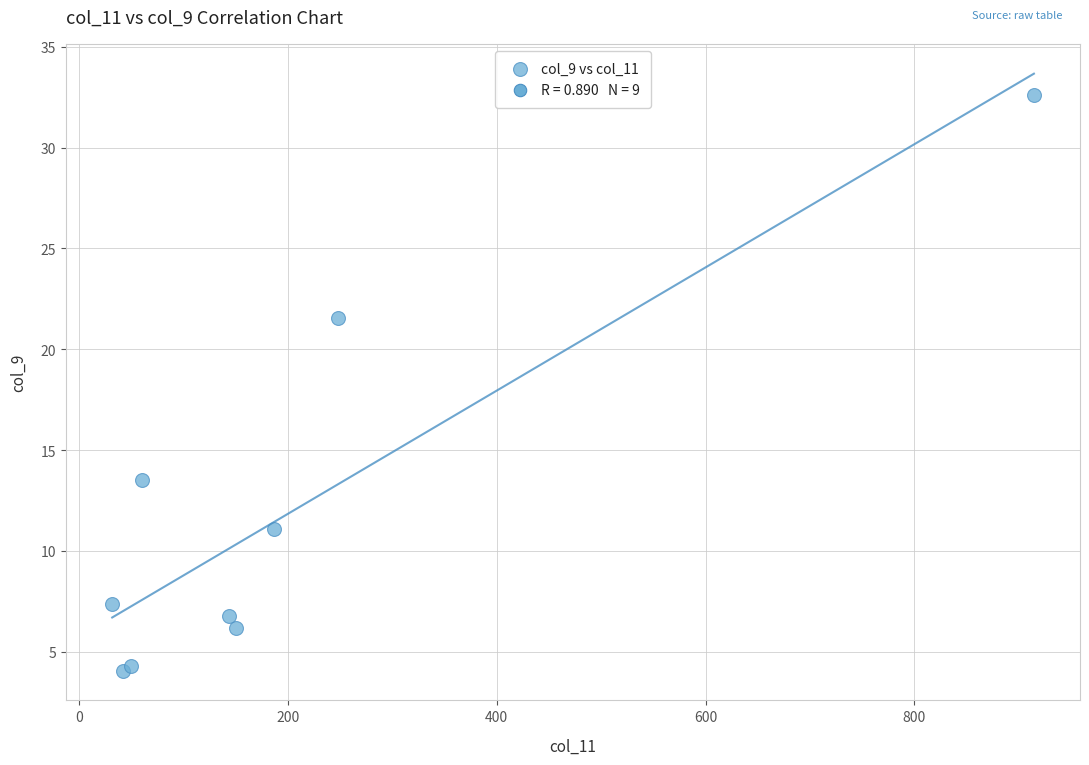

What Y value in the scatter plot is closest to 18?

21.6